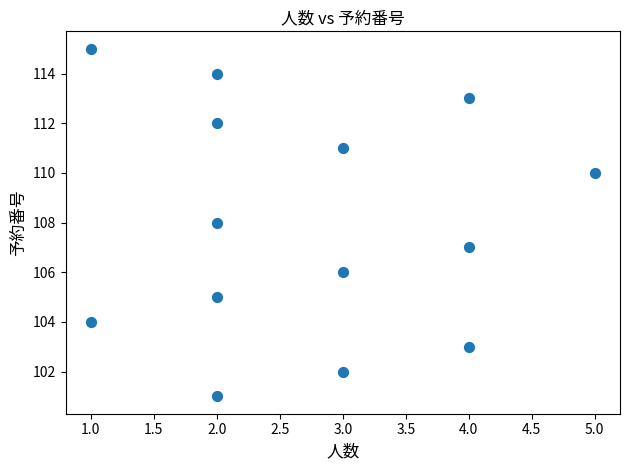

What is the range of X values (max minus min)?

4